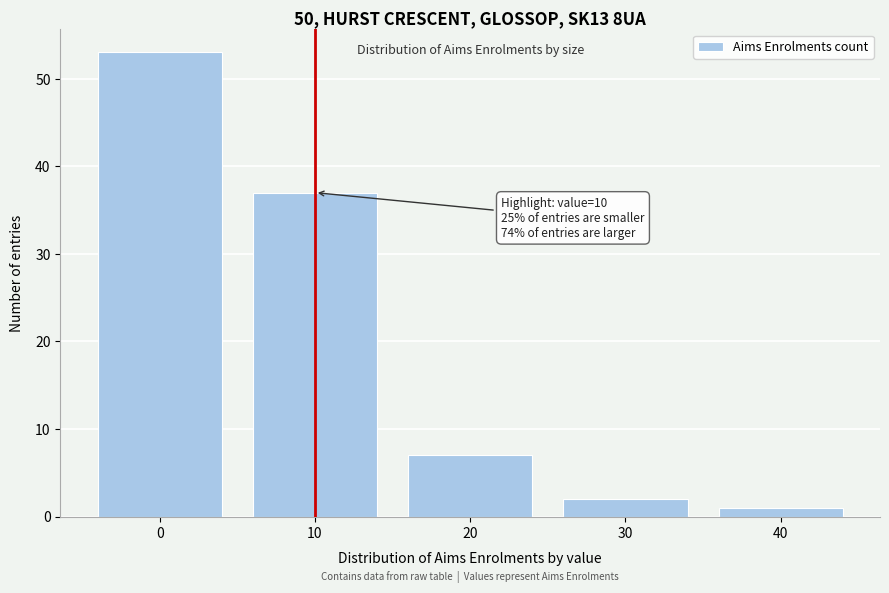

Reading left to right, transcribe all the data shown in this chart.

53	37	7	2	1